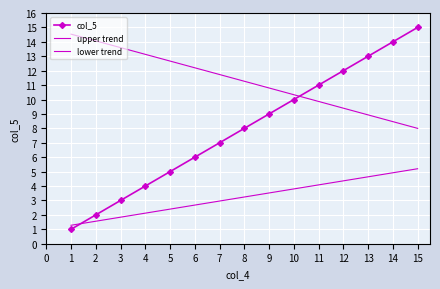

How many lines are shown in the chart?

3